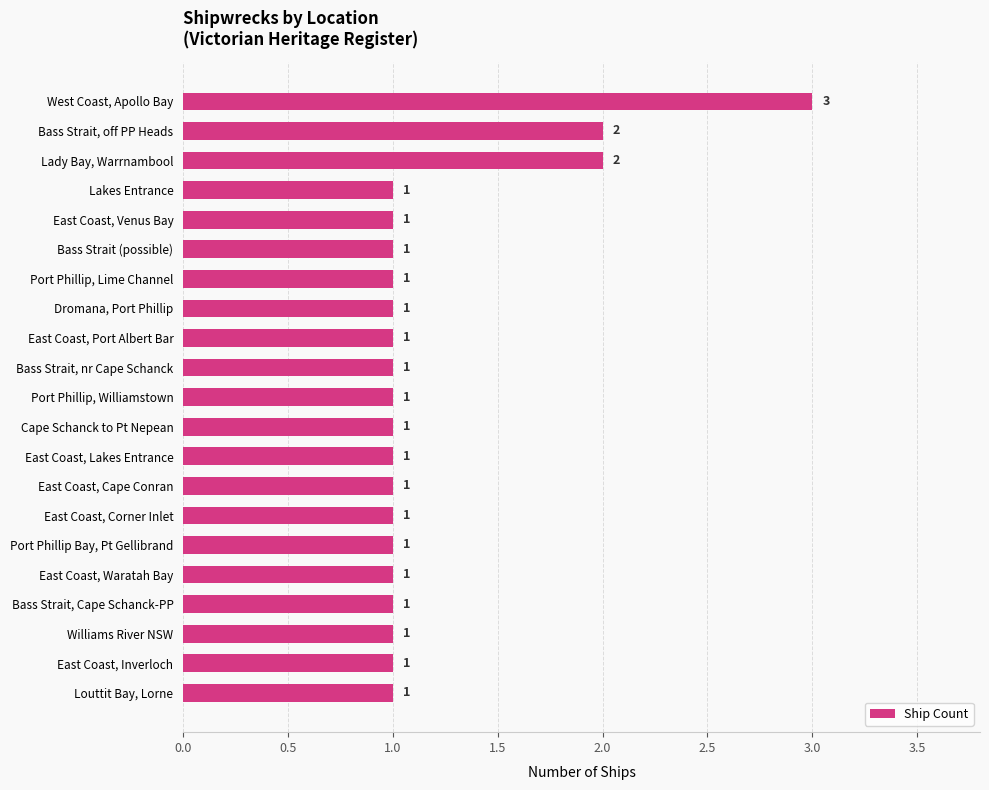

What is the label of the 7th bar from the top?

Port Phillip, Lime Channel